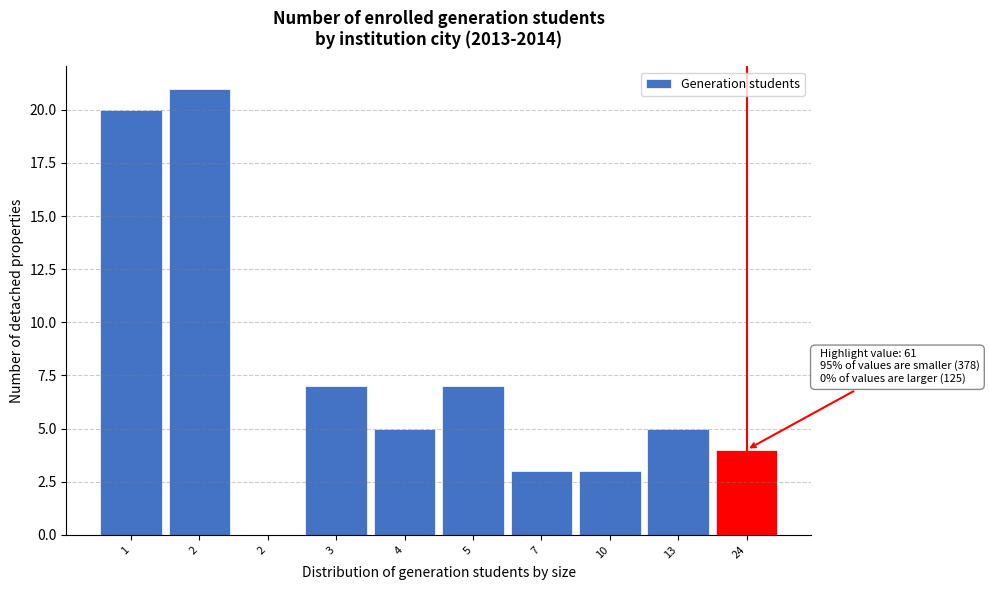

How many series are shown in this chart?

1